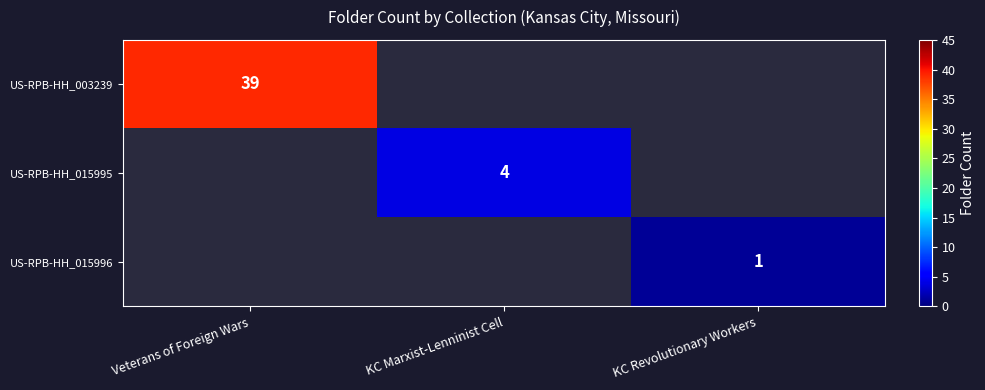

Is the value of US-RPB-HH_015995 at KC Marxist-Lenninist Cell greater than the value of US-RPB-HH_003239 at Veterans of Foreign Wars?

No